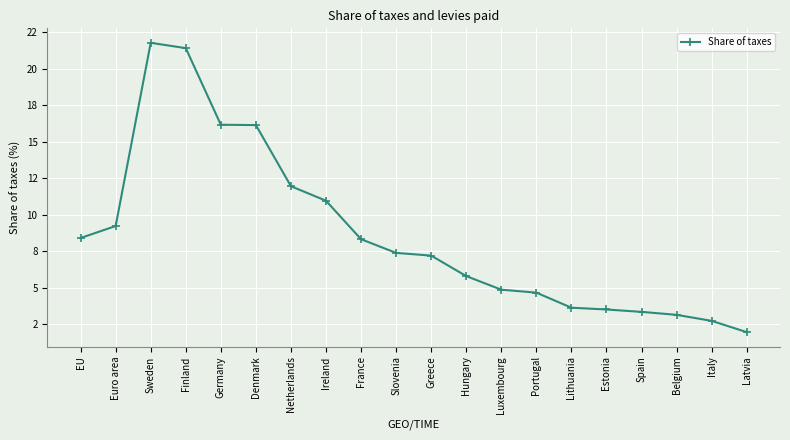

True or false: the data shows 11.0 at Ireland.

True